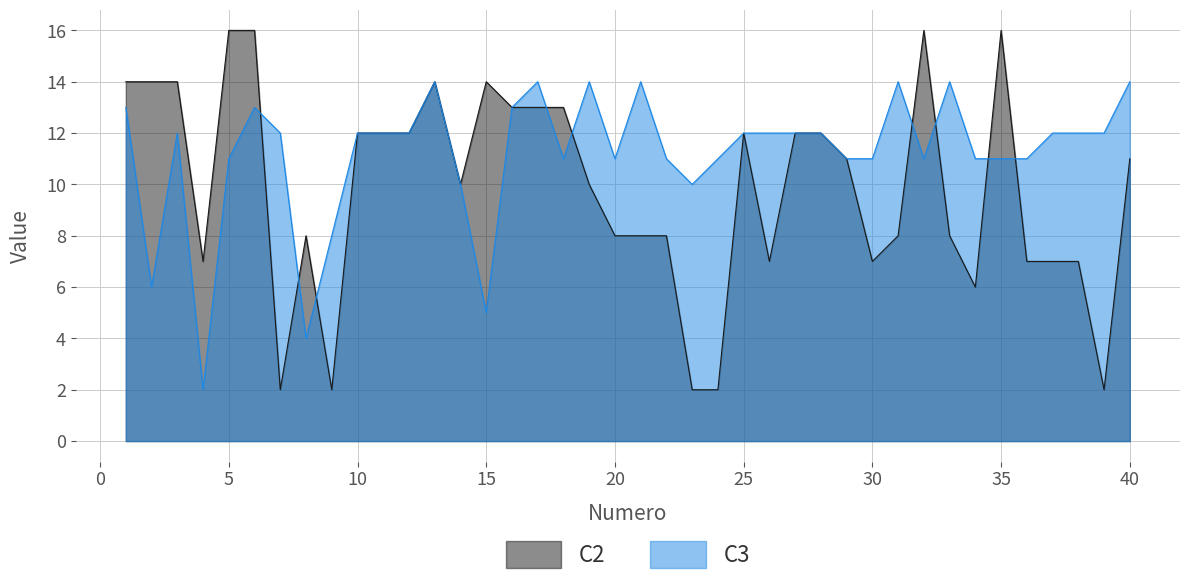

Which category has the highest value in the C2 series?

5